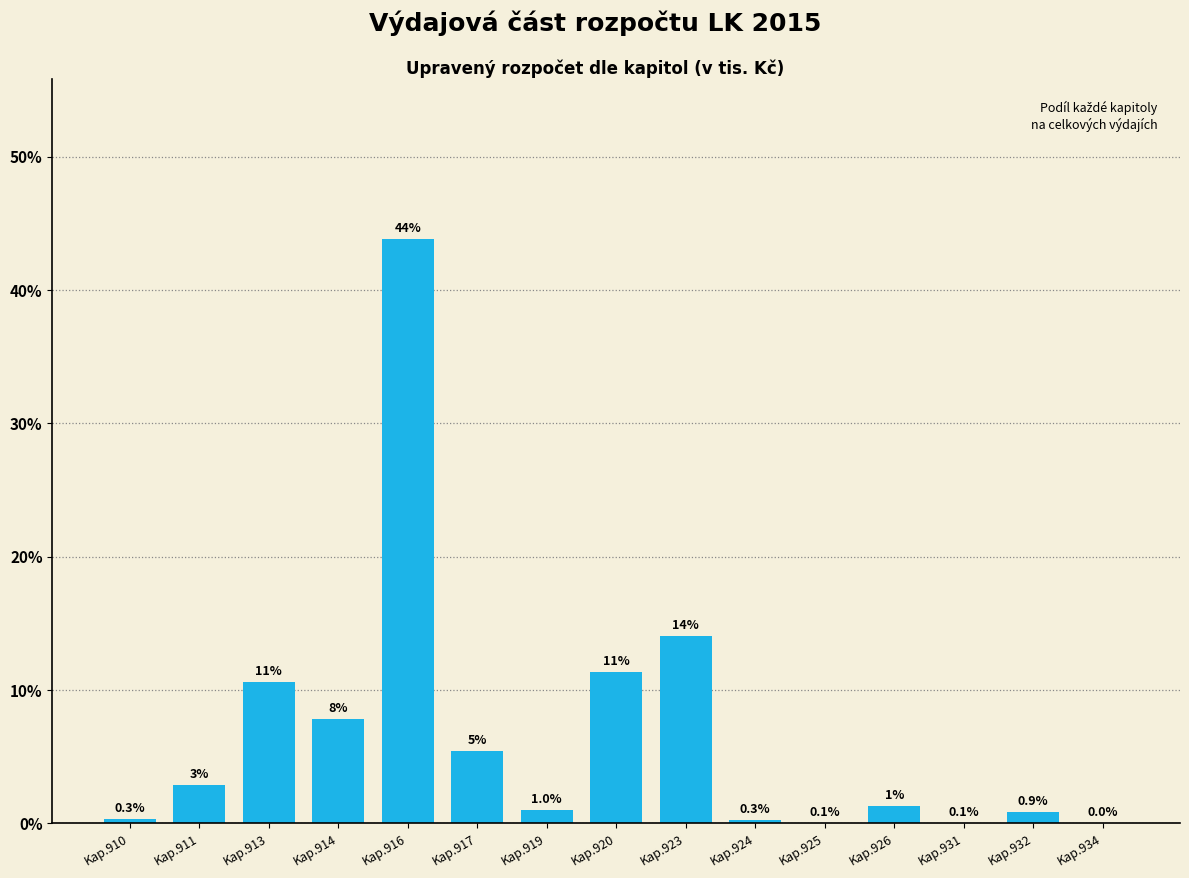

Which category has the highest value across all series?

Kap.916